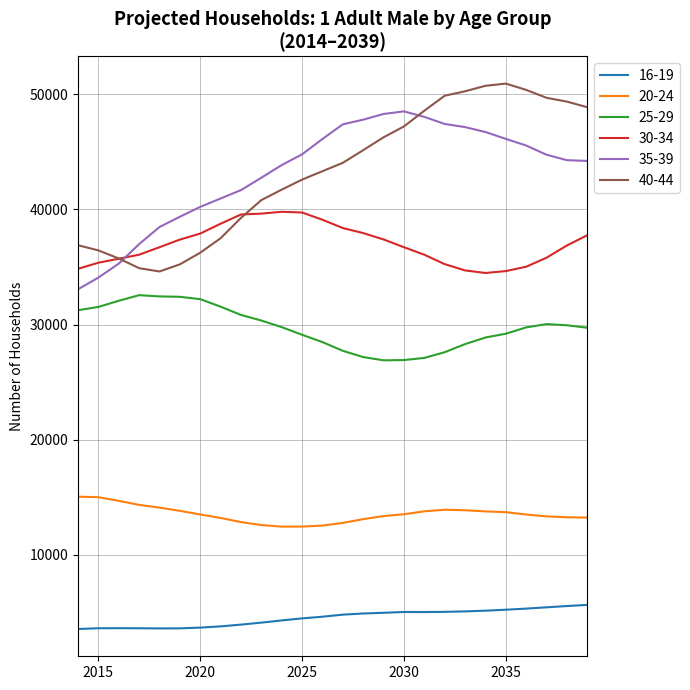

True or false: 40-44 and 20-24 intersect in this chart.

False